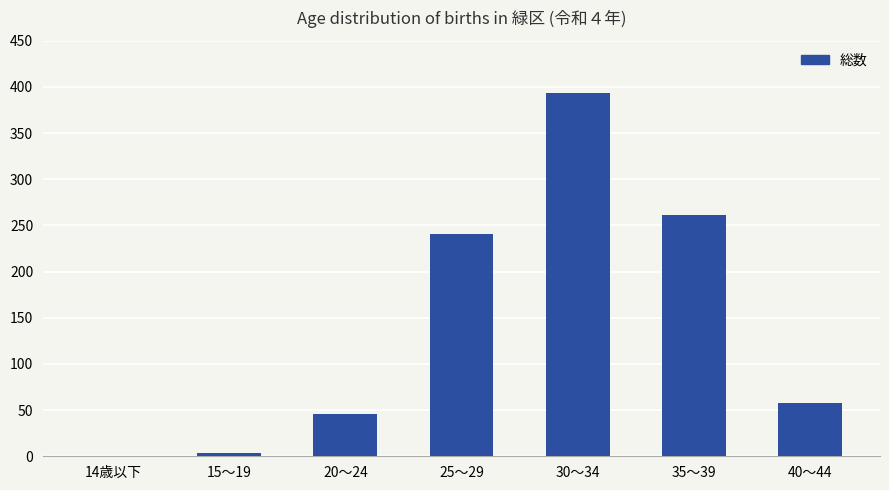

The value at 35～39 is 261. True or false?

True